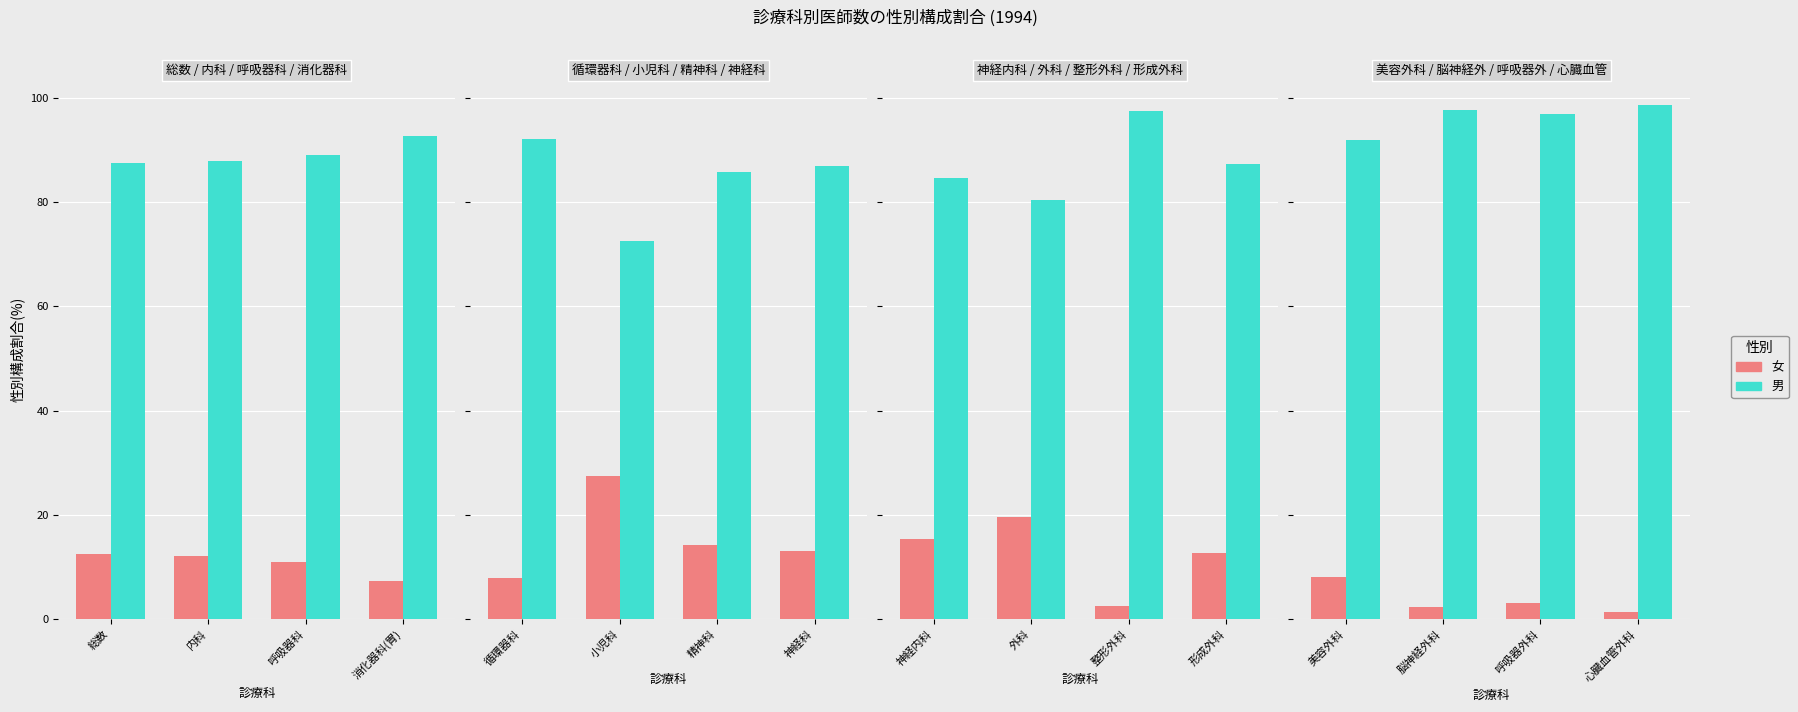

What is the value of the 女 bar at the 4th from the left?

1.4